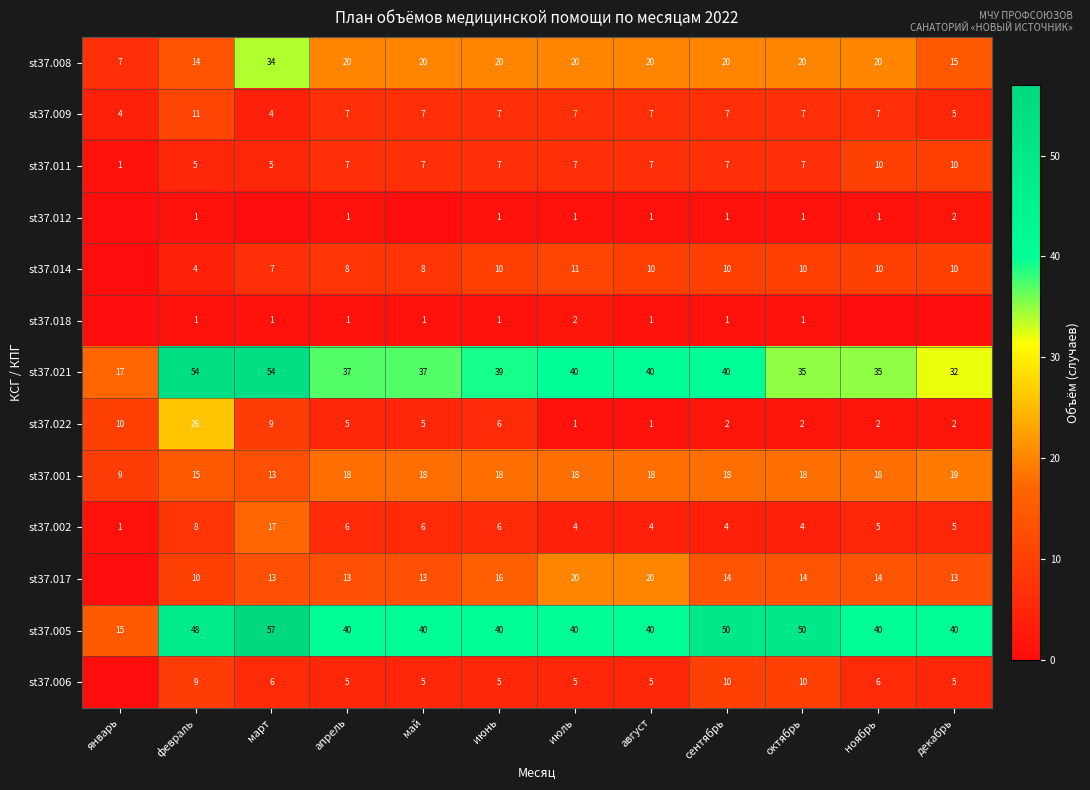

What is the difference between the st37.002 values at январь and апрель?

5